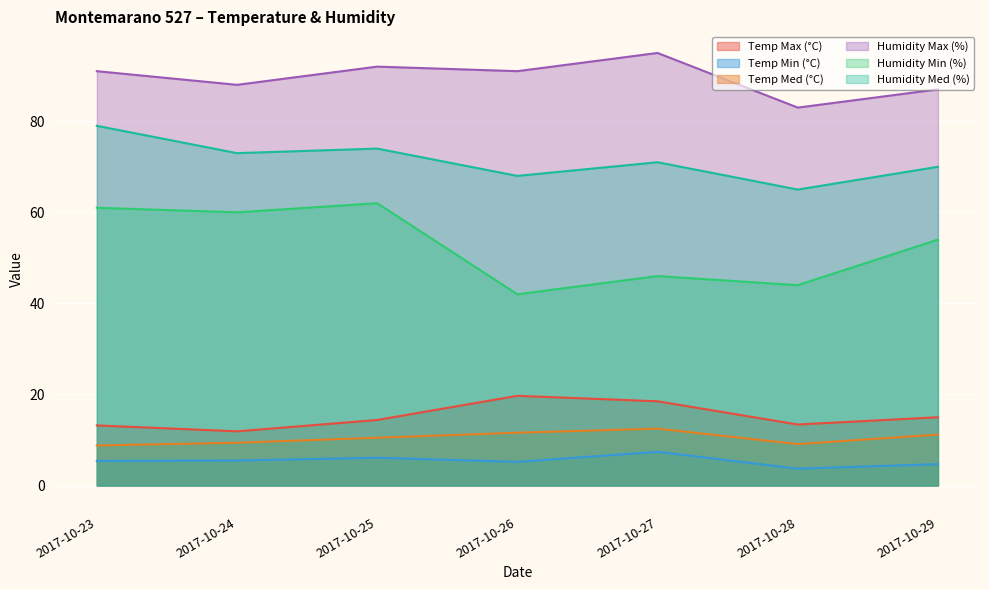

How many data points in Temp Min (°C) are less than 5?

2